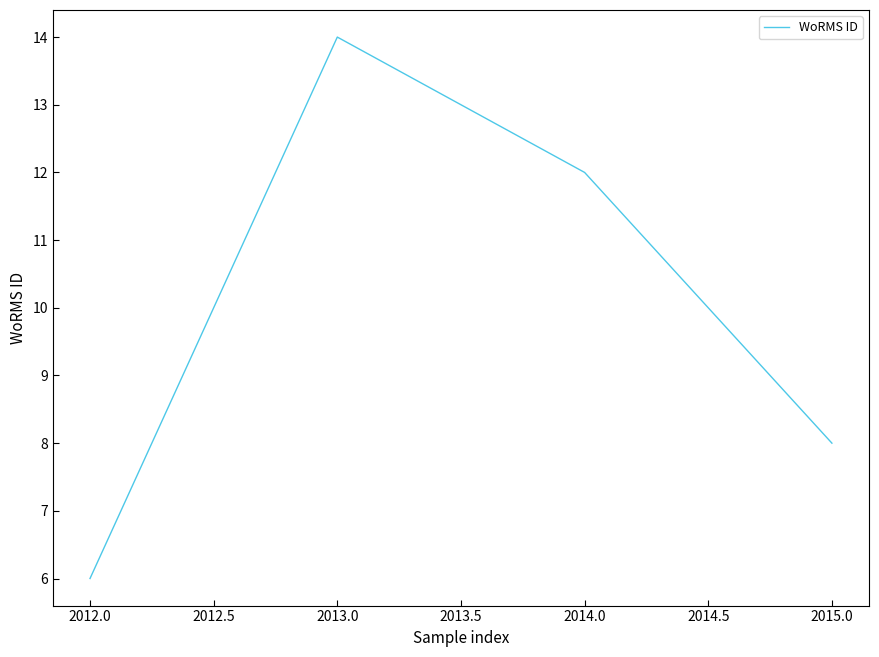

At which label does the data first exceed 12?

2013.0